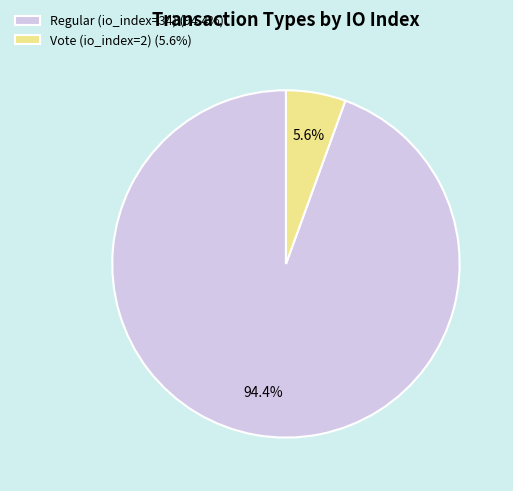

To the nearest percent, what is the difference between the Vote (io_index=2) and Regular (io_index=34) slice percentages?

89%